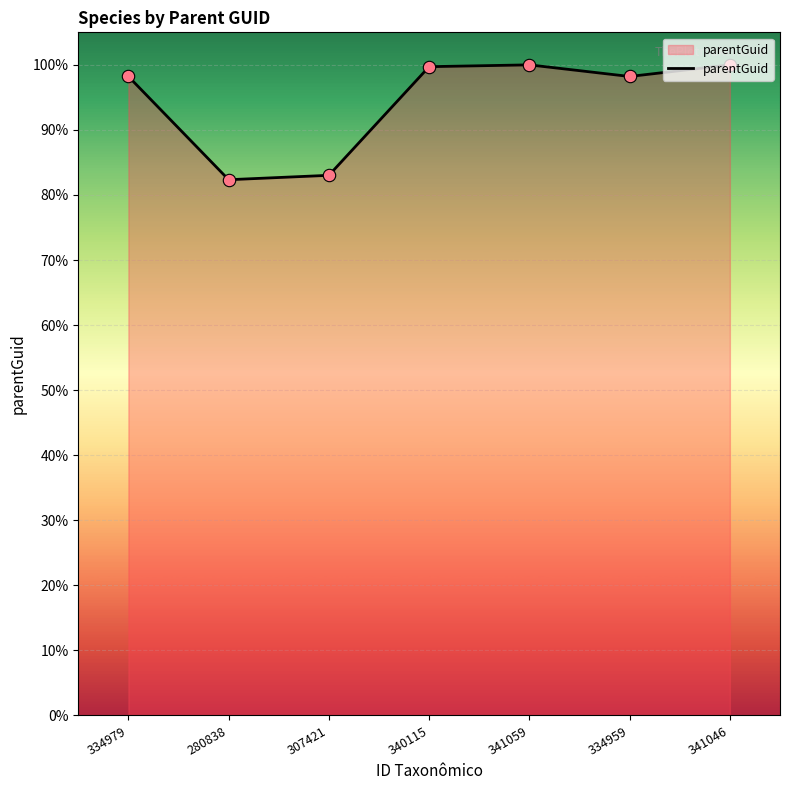

Approximately how many times larger is the value at 280838 compared to 341059?

0.8